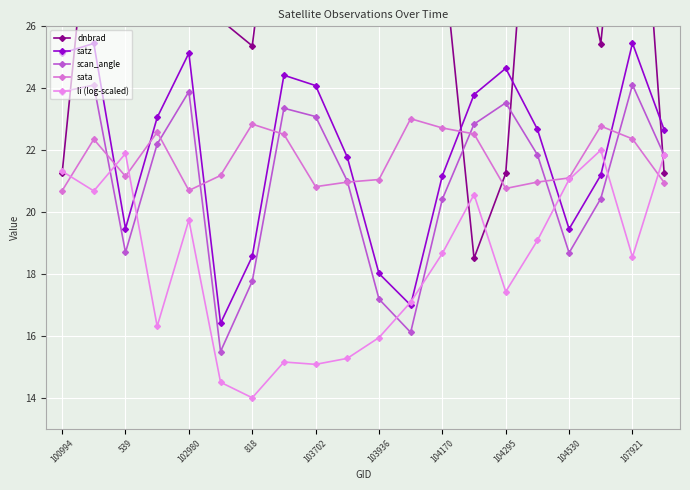

At which label does scan_angle first exceed 21?

100994